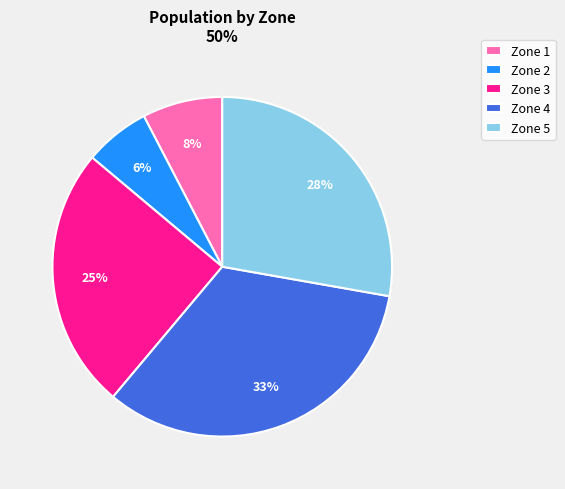

Is the sum of Zone 1 and Zone 3 greater than half?

No